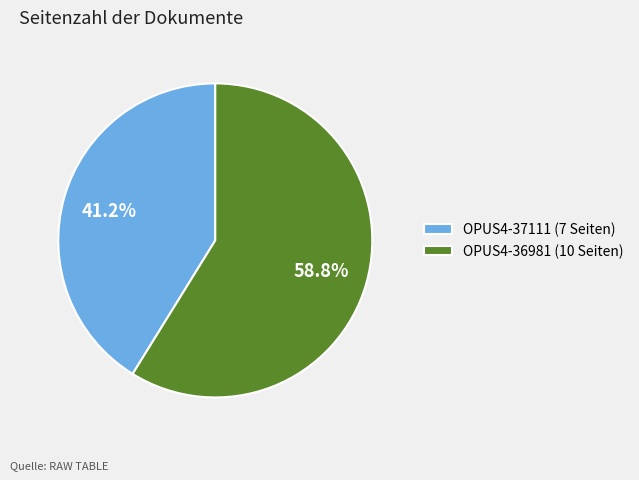

The OPUS4-36981 slice represents 65% of the pie. True or false?

False